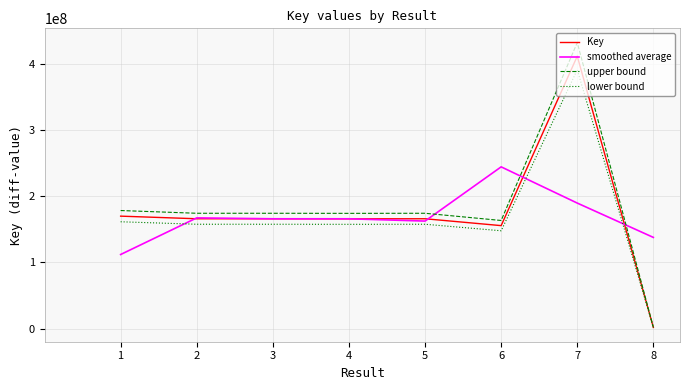

At how many categories does at least one series exceed 162925687?

7